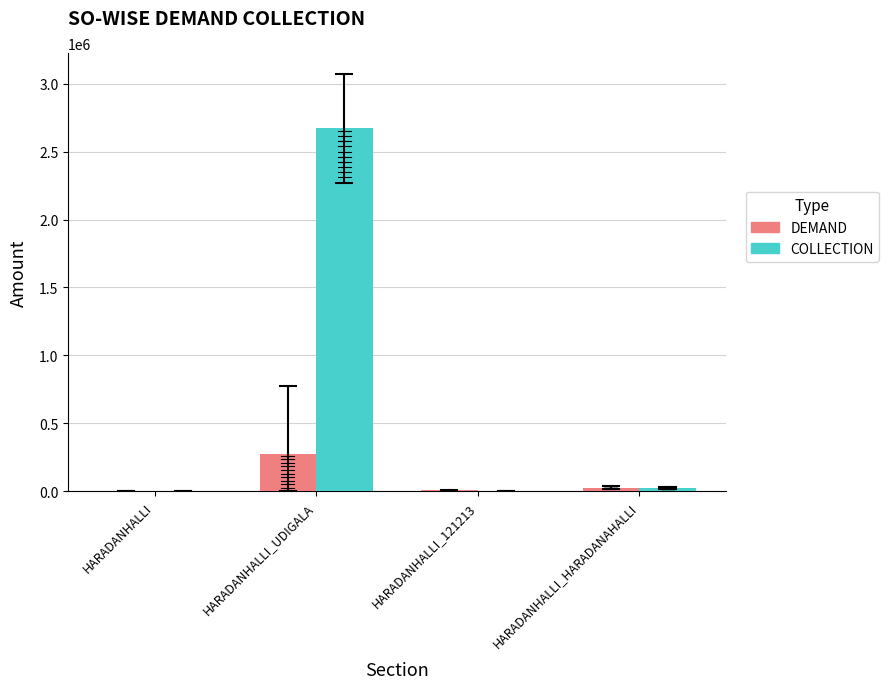

Which series has the largest total across all categories?

COLLECTION